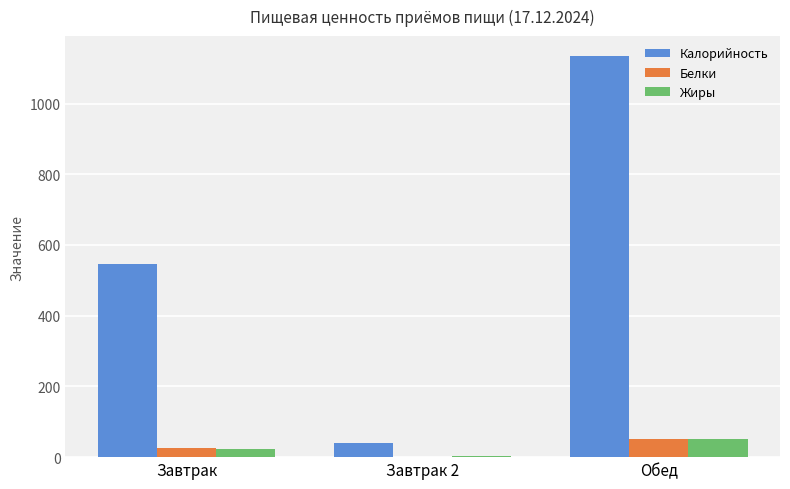

Reading left to right, what are all the values shown in this chart?

Калорийность: 545	39	1134
Белки: 26	1	51
Жиры: 24	2	50